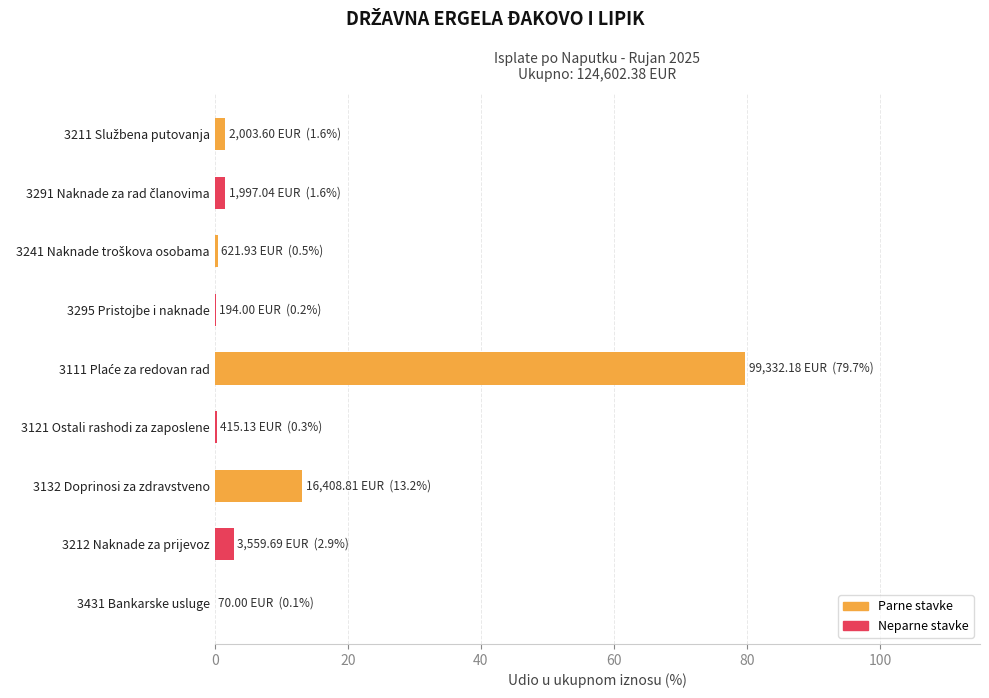

Does the chart contain stacked bars?

No